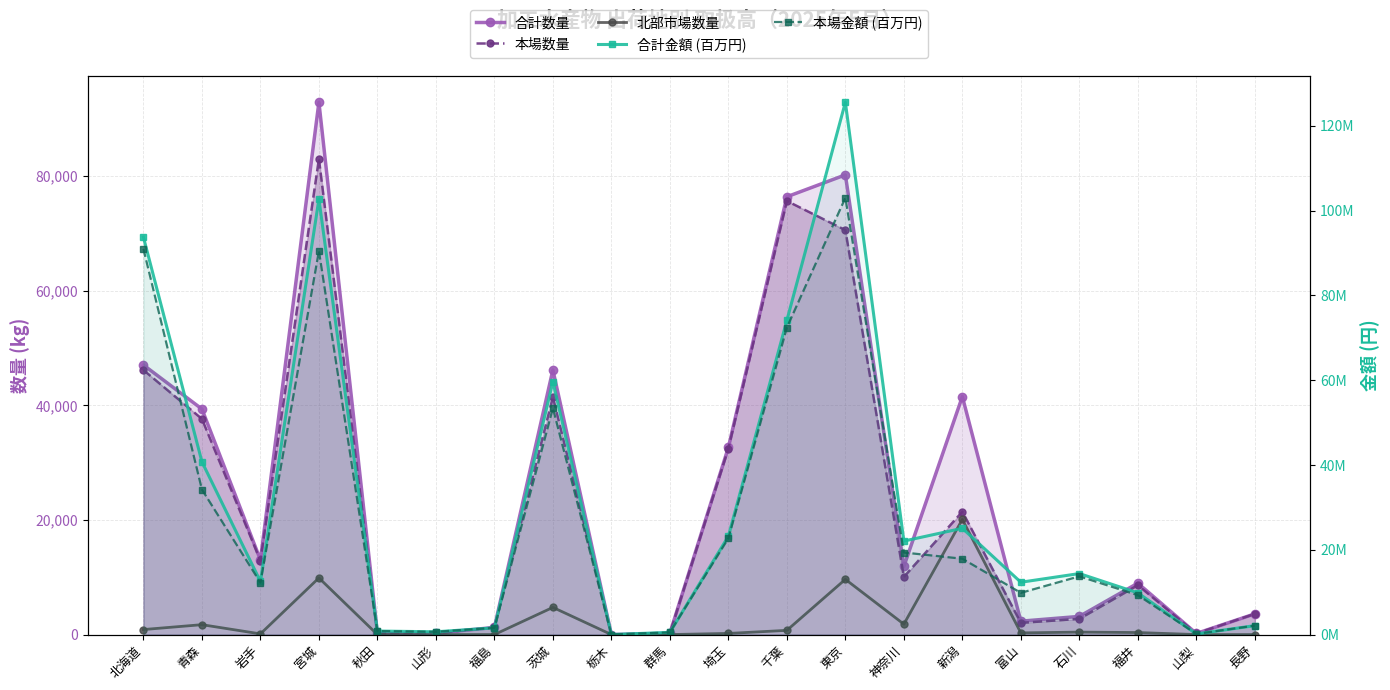

What position from the left is 長野?

20